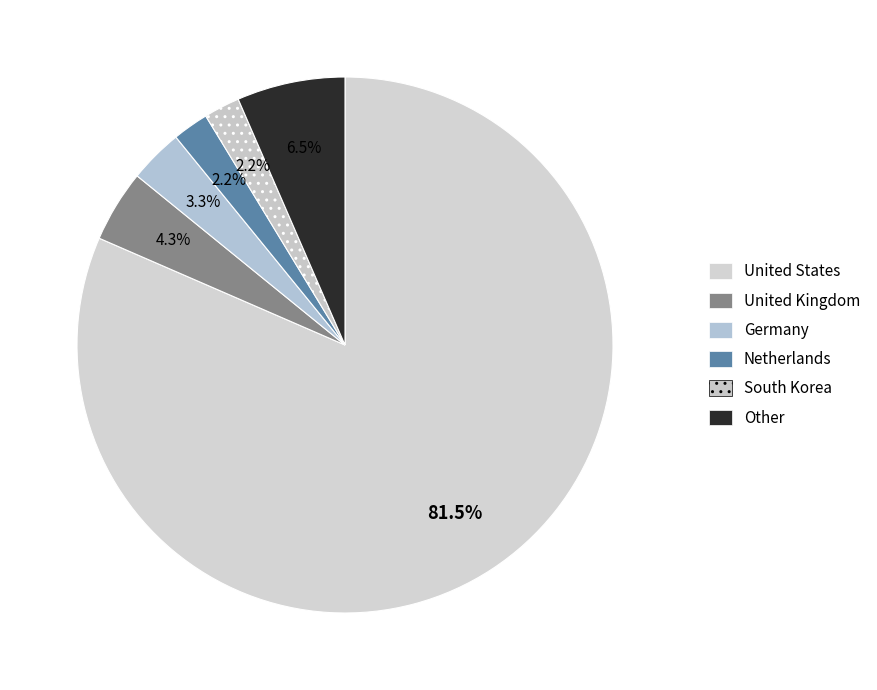

How many slices are in this pie chart?

6